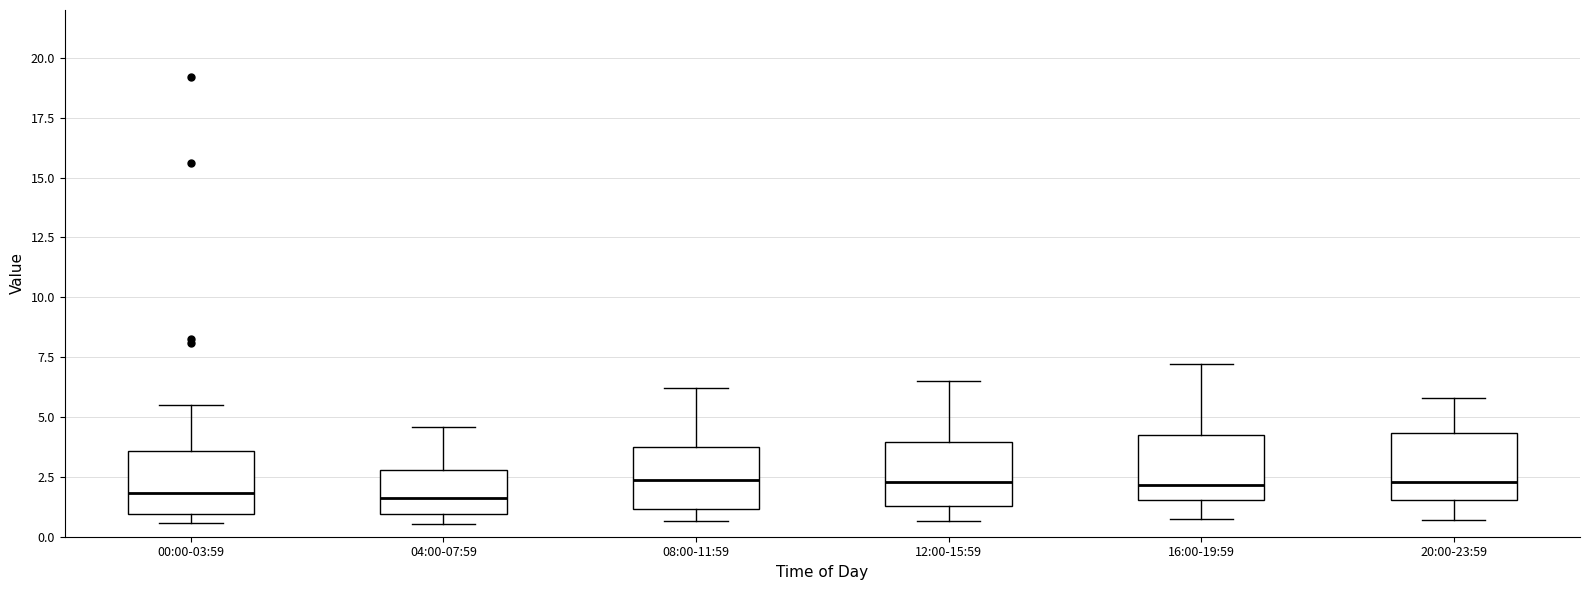

Where does the median line of the box for 20:00-23:59 sit on the y-axis? The values are not printed on the chart, so give them approximately, as read against the axis.

2.5